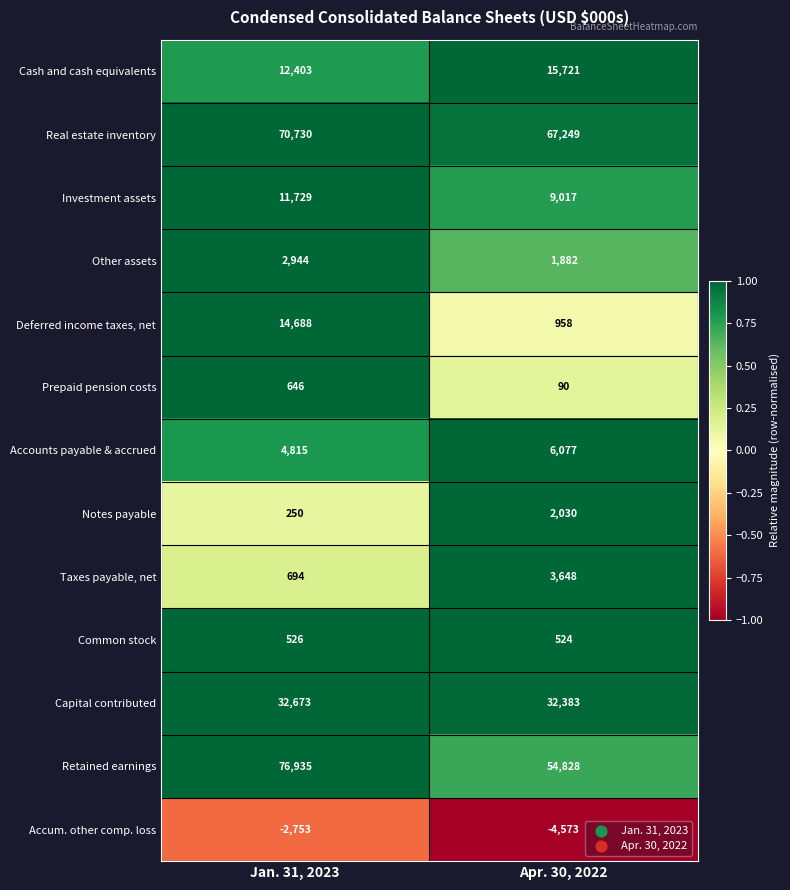

Which series has the widest spread of values?

Retained earnings